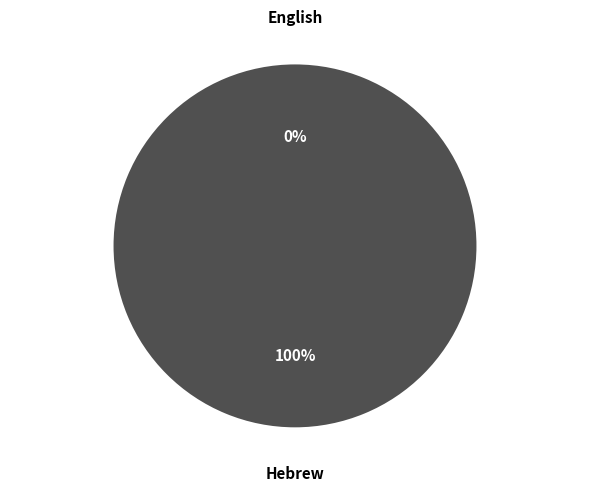

Which category has the biggest portion of the pie?

Hebrew